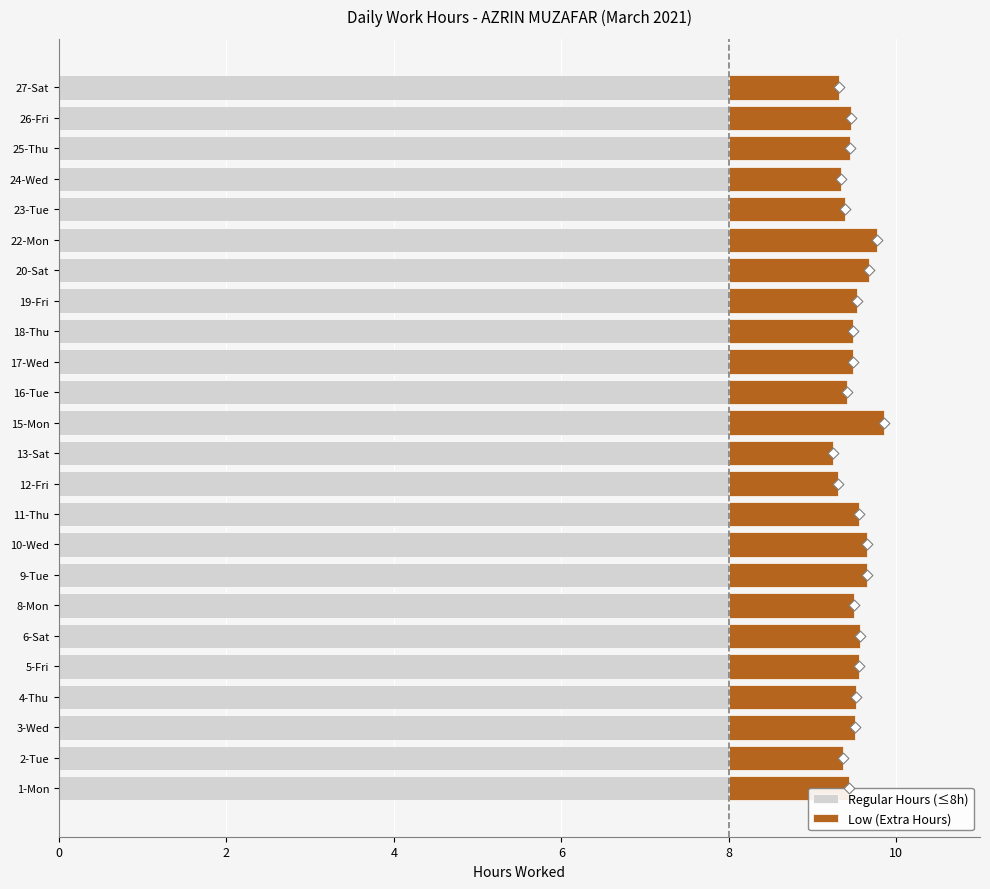

The Regular Hours (≤8h) series shows 8.0 at 5-Fri. True or false?

True